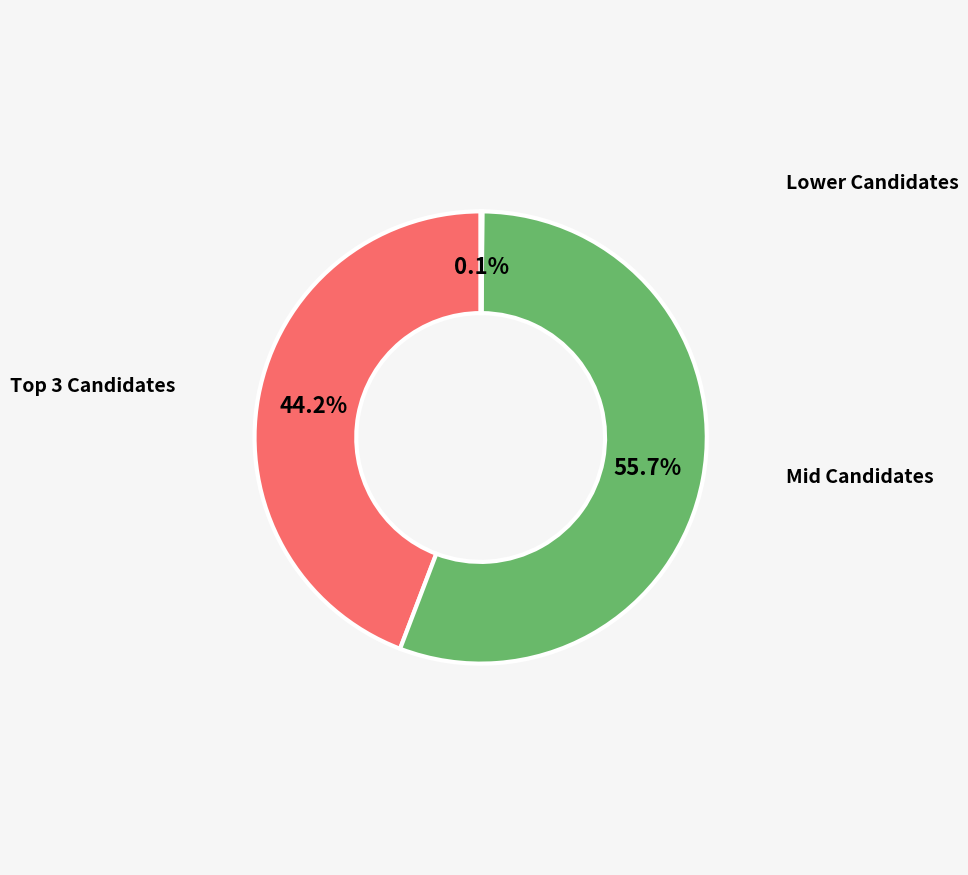

Is there any slice that represents more than half of the pie?

Yes